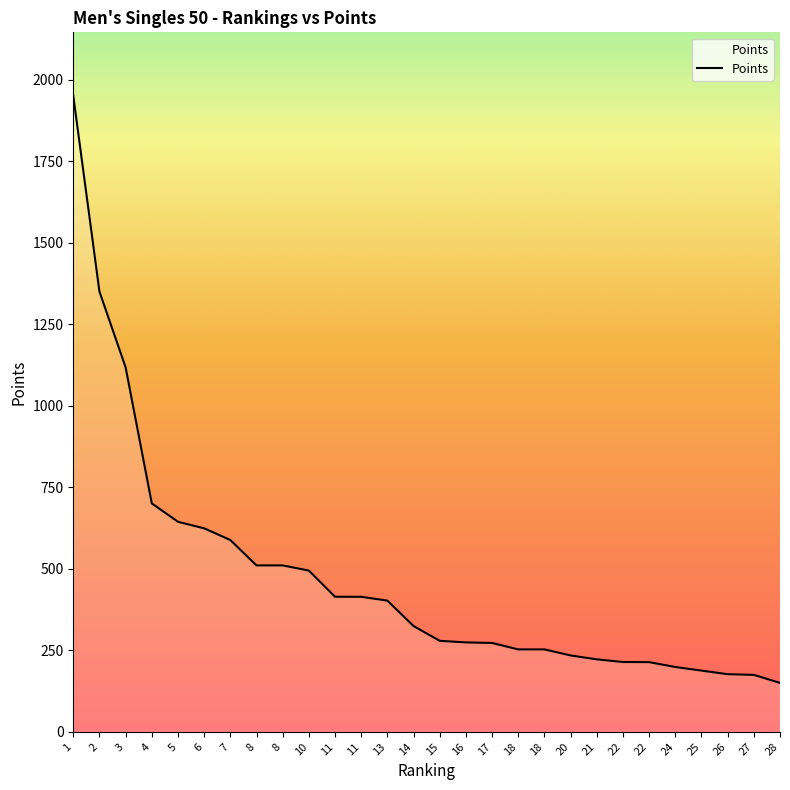

How many values are below 324?

14